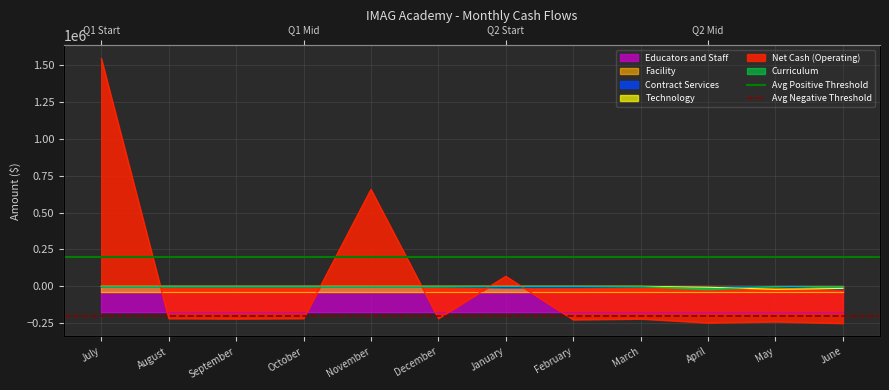

Is it true that Avg Positive Threshold equals 200000 at August?

True